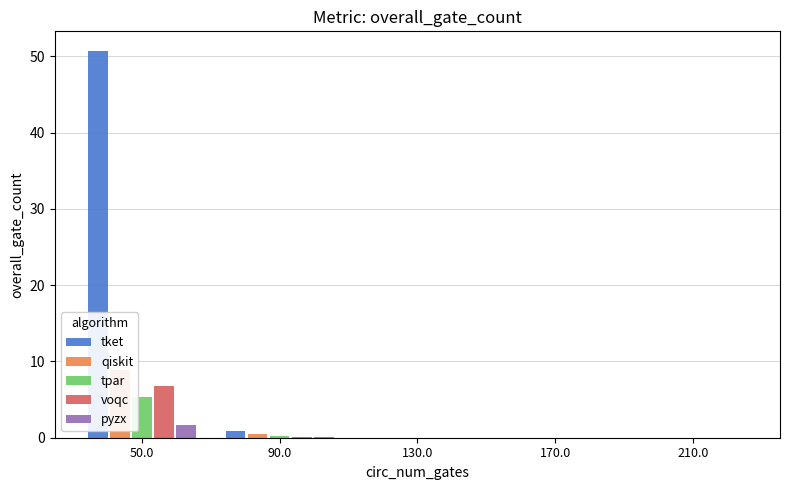

Reading right to left, what are all the values shown in this chart?

tket: 210.0=0.0	170.0=0.0	130.0=0.0	90.0=0.9	50.0=50.7
qiskit: 210.0=0.0	170.0=0.0	130.0=0.0	90.0=0.5	50.0=8.9
tpar: 210.0=0.0	170.0=0.0	130.0=0.0	90.0=0.2	50.0=5.3
voqc: 210.0=0.0	170.0=0.0	130.0=0.0	90.0=0.1	50.0=6.8
pyzx: 210.0=0.0	170.0=0.0	130.0=0.0	90.0=0.1	50.0=1.7